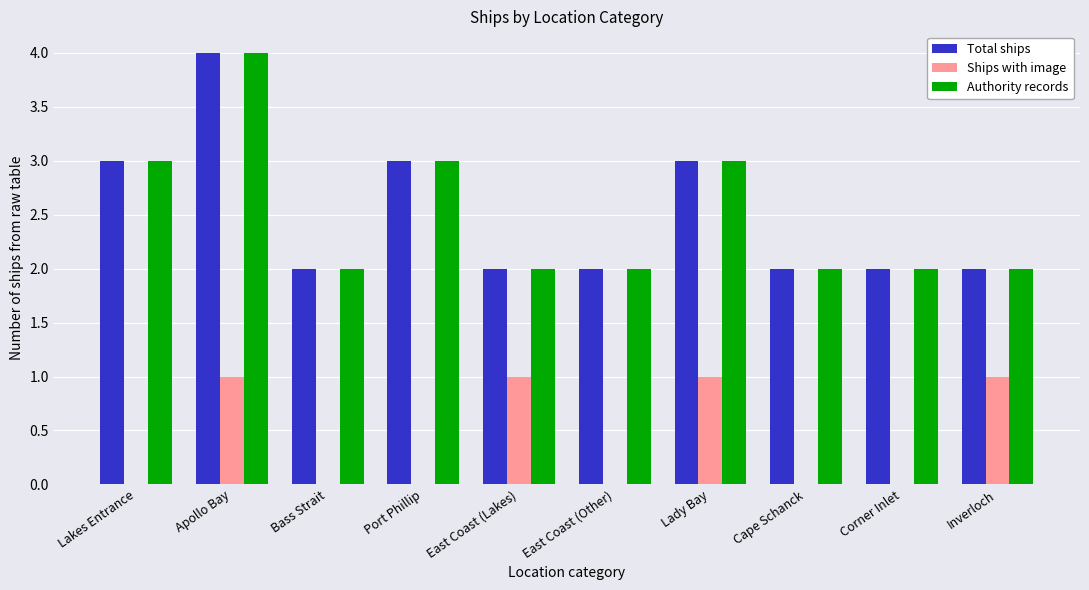

How many groups of bars are there?

10